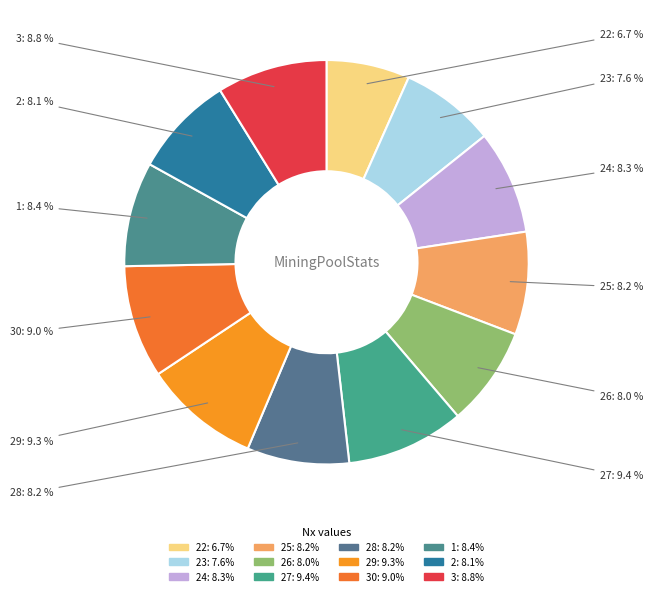

How many slices are in this pie chart?

12